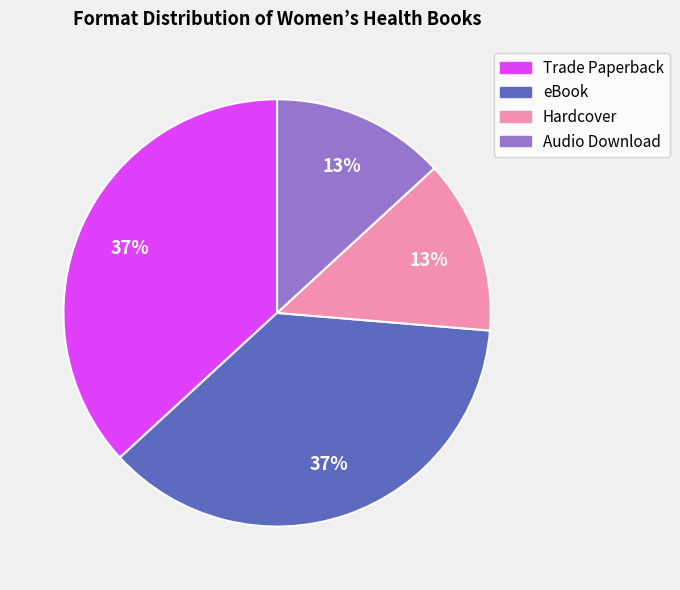

Is there a majority slice in this chart?

No